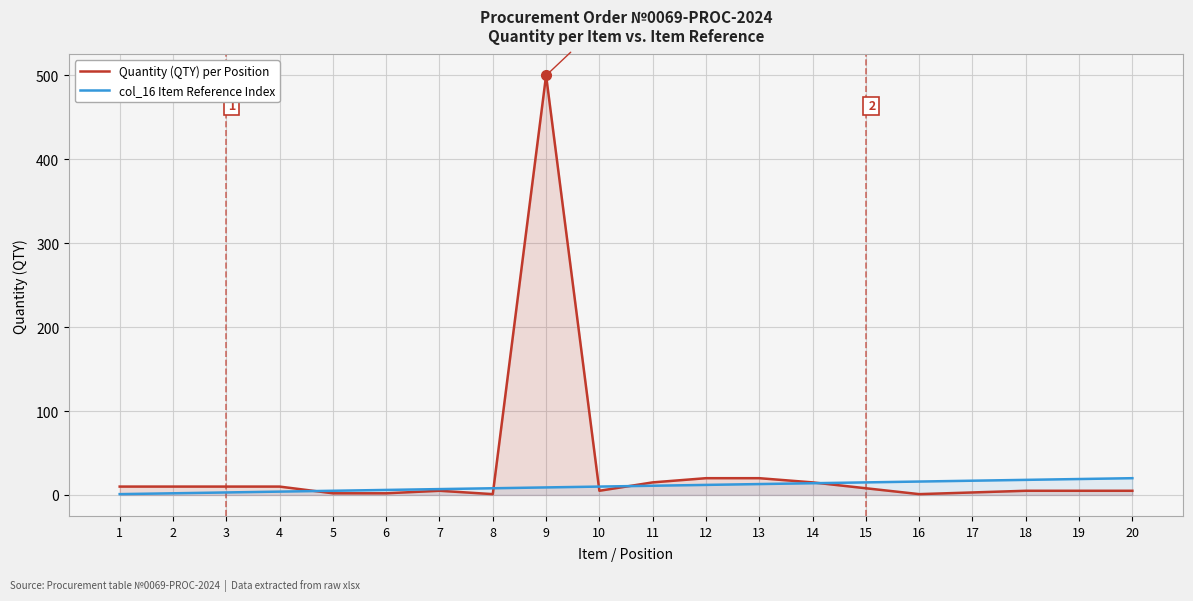

How many times do Quantity (QTY) per Position and col_16 Item Reference Index cross each other?

5